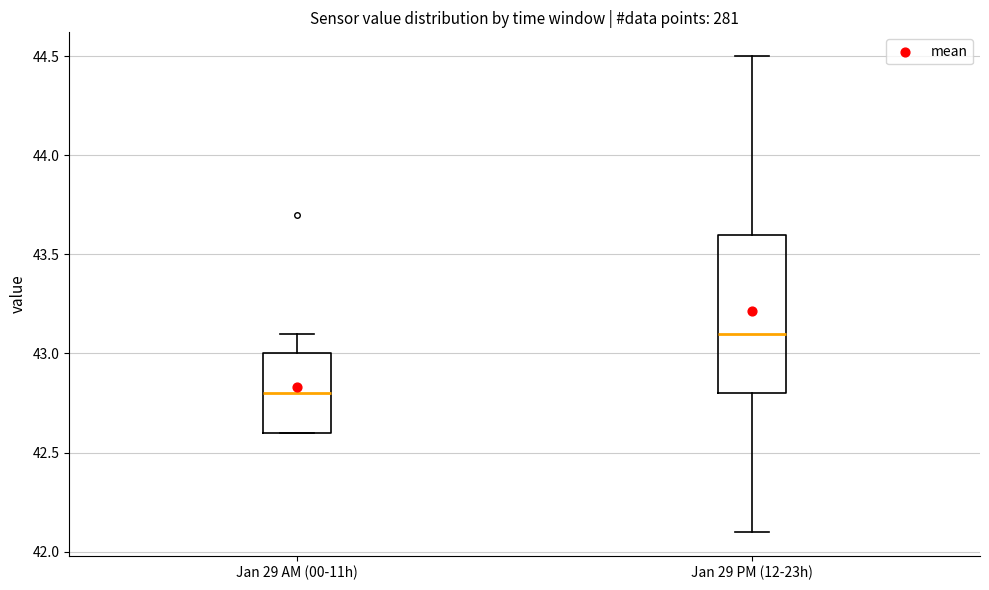

Where does the median line of the box for Jan 29 AM (00-11h) sit on the y-axis? The values are not printed on the chart, so give them approximately, as read against the axis.

42.8